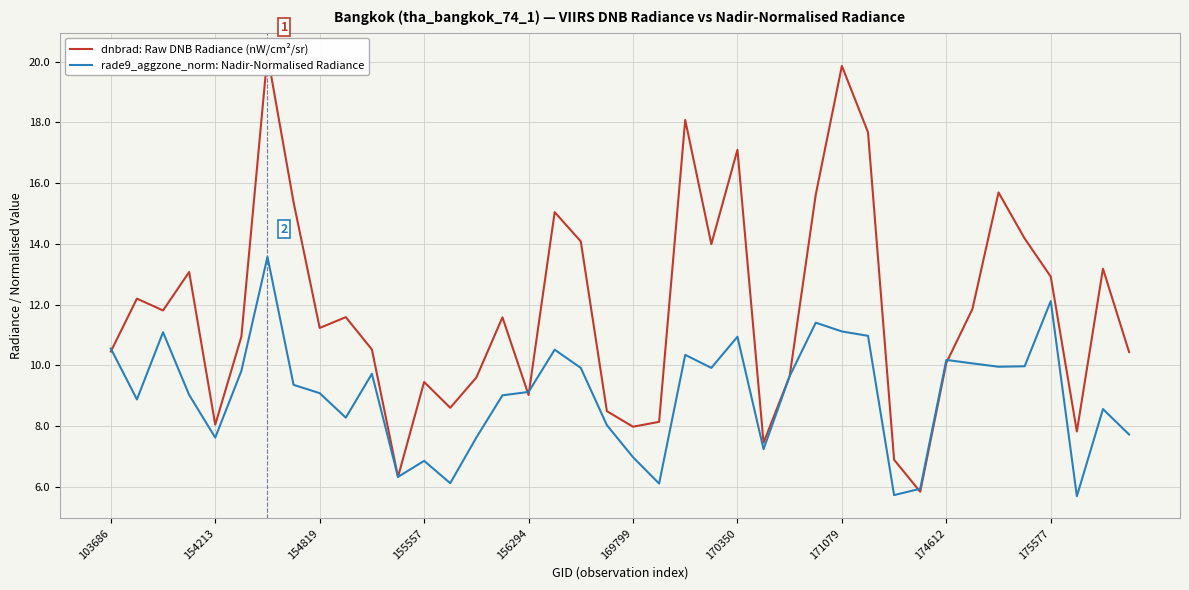

After their last crossing, which series has the higher values: dnbrad: Raw DNB Radiance (nW/cm²/sr) or rade9_aggzone_norm: Nadir-Normalised Radiance?

dnbrad: Raw DNB Radiance (nW/cm²/sr)